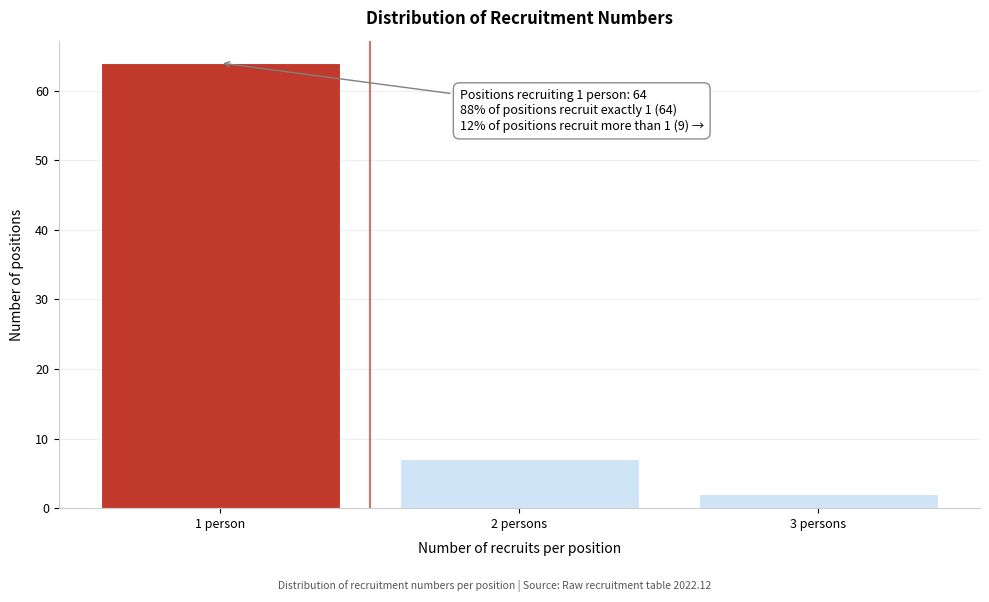

Reading right to left, extract all data points from this chart.

3 persons=2	2 persons=7	1 person=64